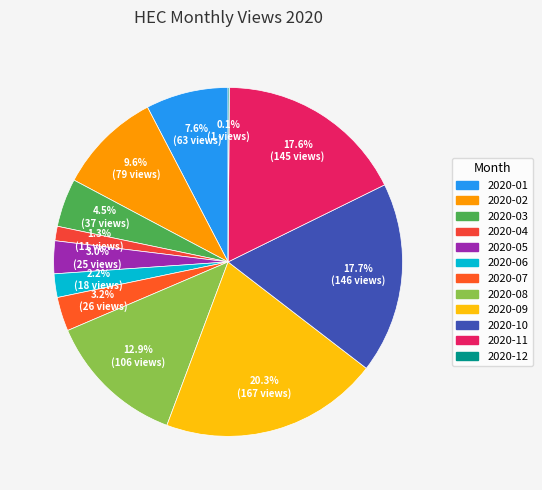

What is the change in value from 2020-03 to 2020-07?

-11